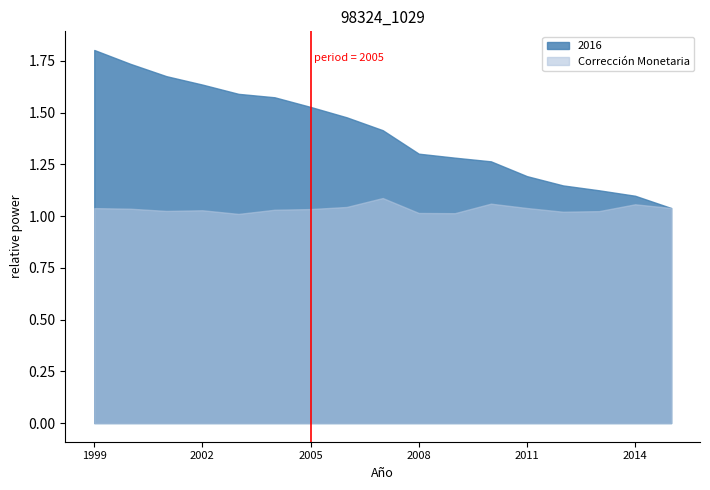

Is the value of 2016 at 2004 greater than the value of Corrección Monetaria at 2001?

Yes